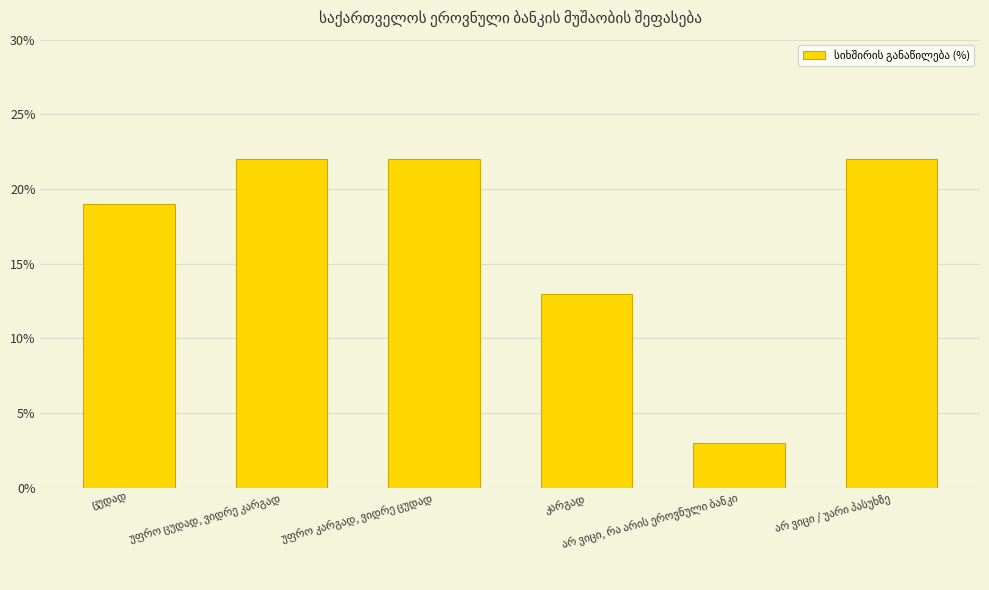

What is the average value?

17